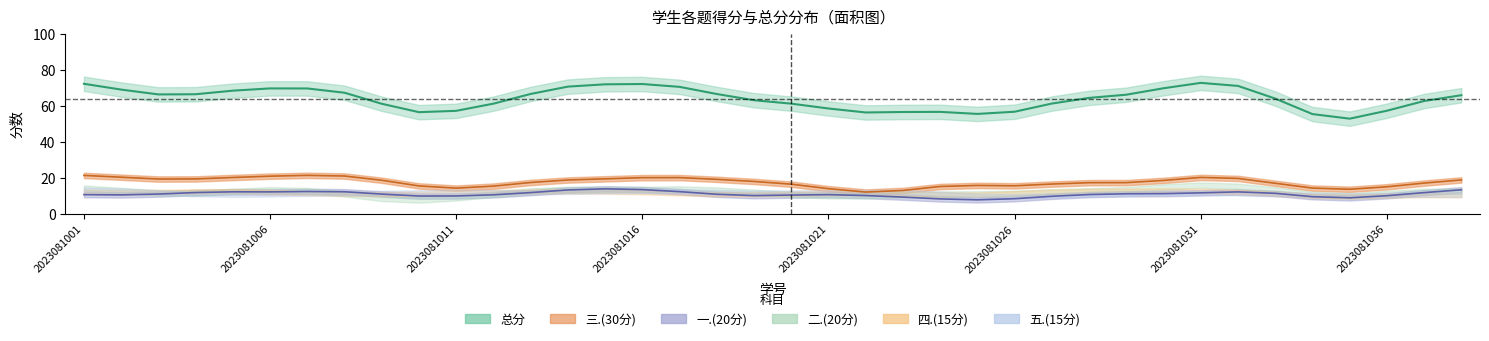

Rank the categories by 一.(20分) value from highest to lowest.

2023081038, 2023081008, 2023081005, 2023081014, 2023081015, 2023081027, 2023081029, 2023081036, 2023081017, 2023081032, 2023081033, 2023081016, 2023081021, 2023081001, 2023081003, 2023081007, 2023081011, 2023081023, 2023081004, 2023081013, 2023081020, 2023081031, 2023081006, 2023081009, 2023081018, 2023081012, 2023081025, 2023081030, 2023081002, 2023081019, 2023081022, 2023081034, 2023081010, 2023081028, 2023081037, 2023081024, 2023081026, 2023081035